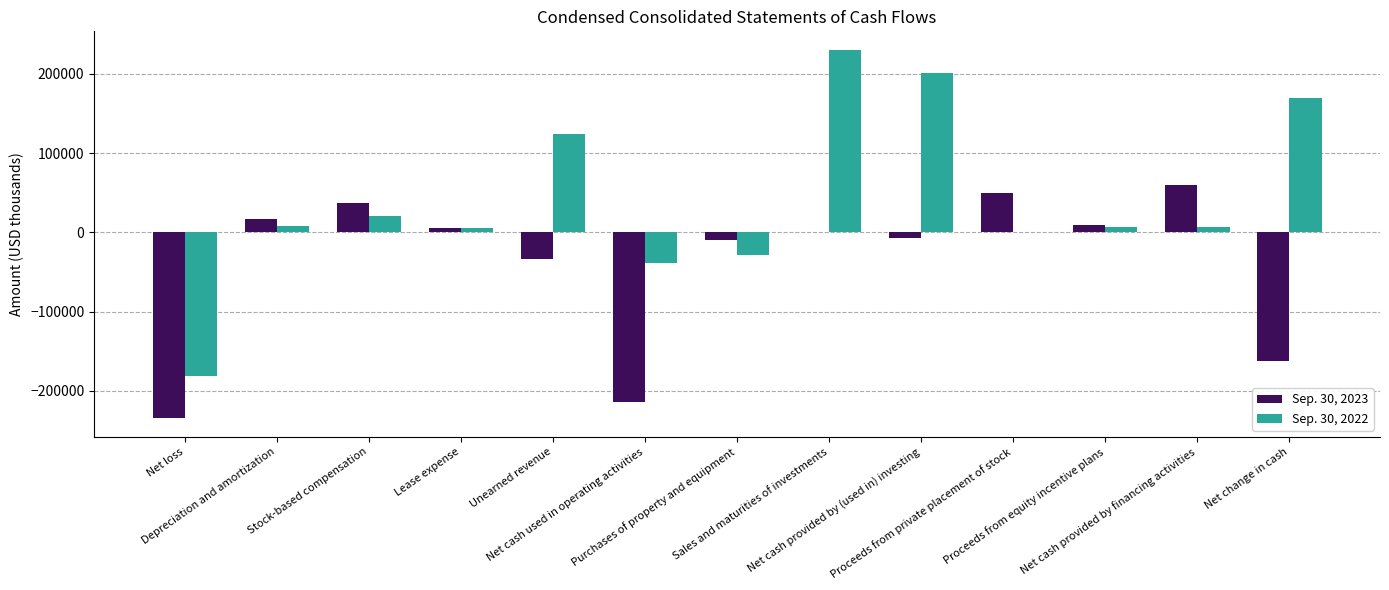

True or false: Sep. 30, 2023 has a value of 59474 at Net cash provided by financing activities.

True